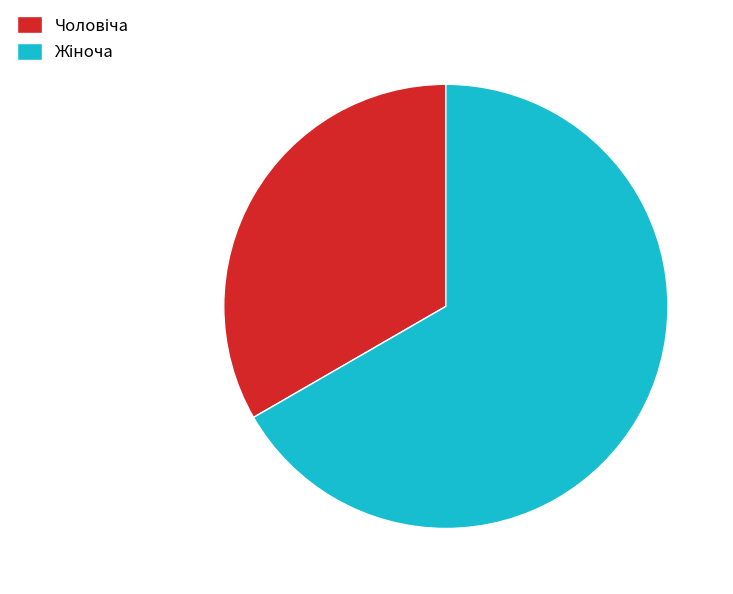

Is there a majority slice in this chart?

Yes